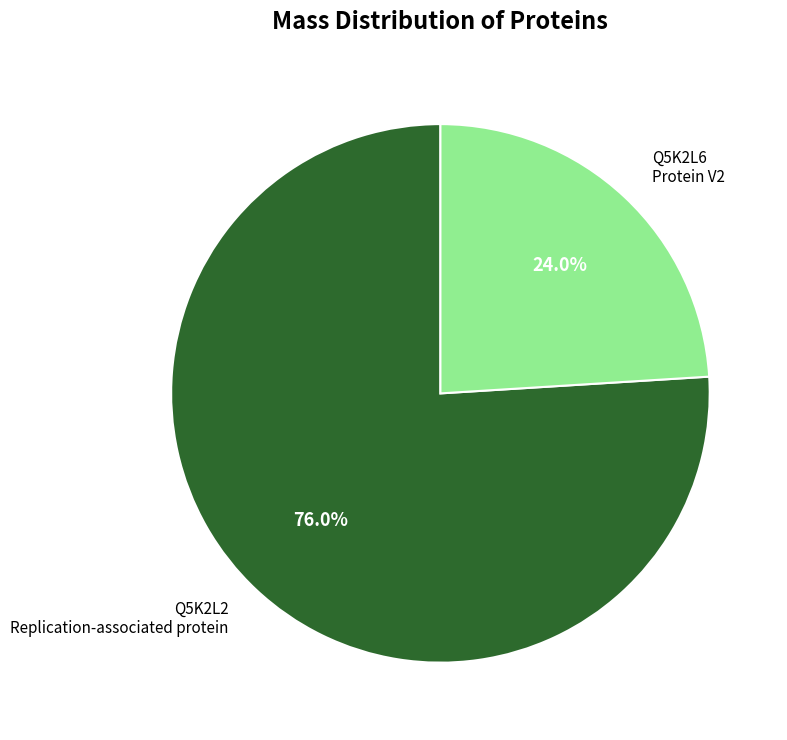

Is there any slice that represents more than half of the pie?

Yes